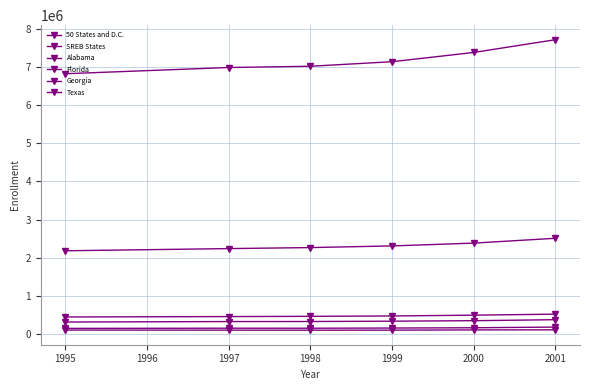

What is the minimum value shown in the chart?

107228